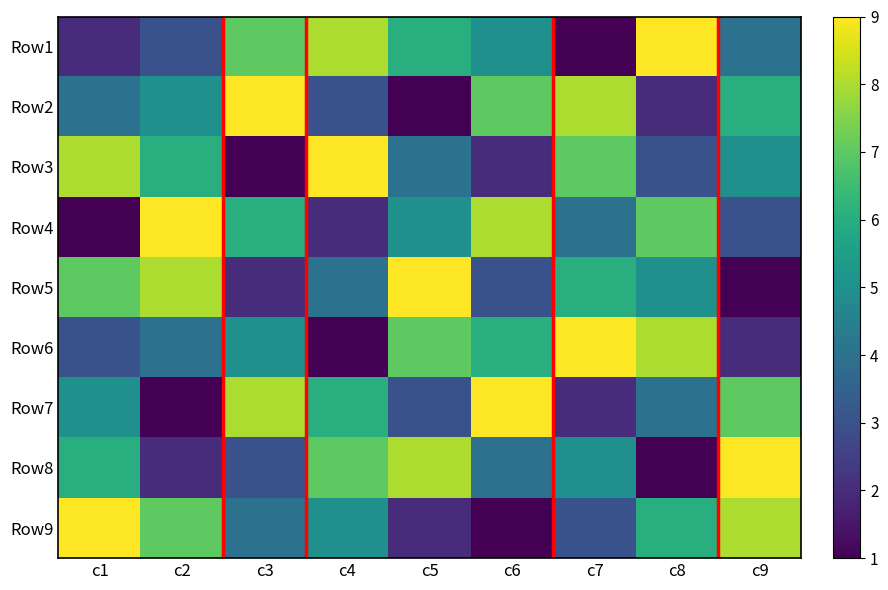

Reading right to left, extract all data points from this chart.

Row1: c9=4	c8=9	c7=1	c6=5	c5=6	c4=8	c3=7	c2=3	c1=2
Row2: c9=6	c8=2	c7=8	c6=7	c5=1	c4=3	c3=9	c2=5	c1=4
Row3: c9=5	c8=3	c7=7	c6=2	c5=4	c4=9	c3=1	c2=6	c1=8
Row4: c9=3	c8=7	c7=4	c6=8	c5=5	c4=2	c3=6	c2=9	c1=1
Row5: c9=1	c8=5	c7=6	c6=3	c5=9	c4=4	c3=2	c2=8	c1=7
Row6: c9=2	c8=8	c7=9	c6=6	c5=7	c4=1	c3=5	c2=4	c1=3
Row7: c9=7	c8=4	c7=2	c6=9	c5=3	c4=6	c3=8	c2=1	c1=5
Row8: c9=9	c8=1	c7=5	c6=4	c5=8	c4=7	c3=3	c2=2	c1=6
Row9: c9=8	c8=6	c7=3	c6=1	c5=2	c4=5	c3=4	c2=7	c1=9